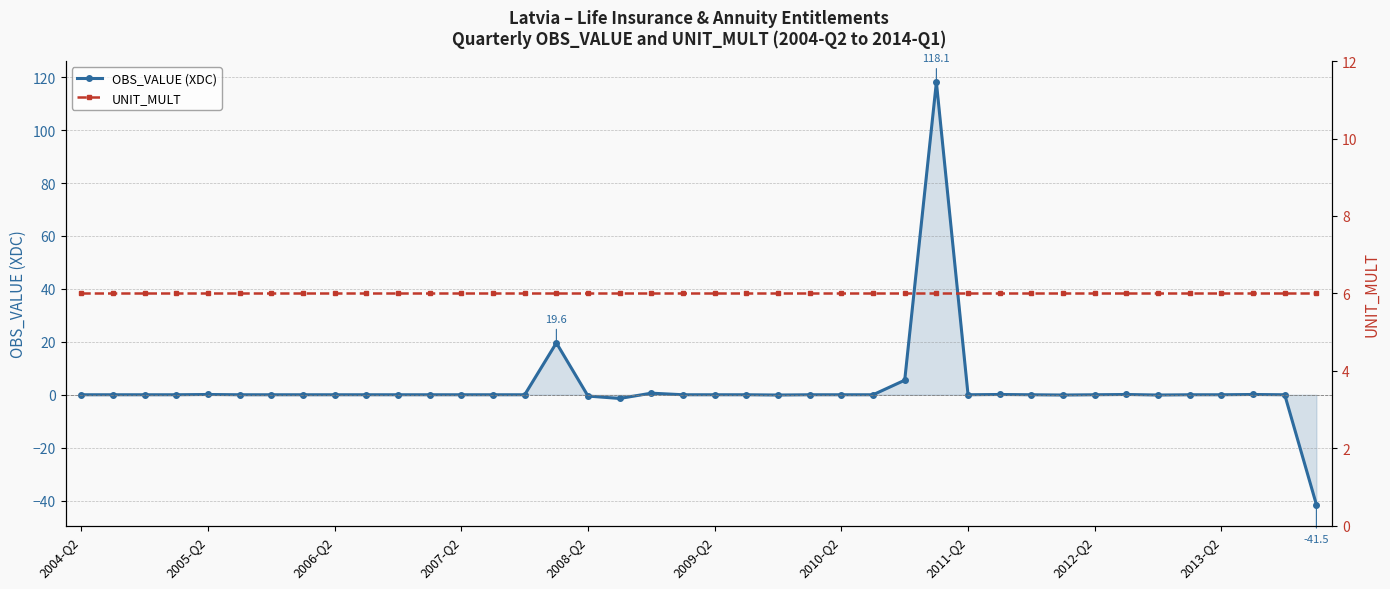

At 18, list the series in order from smallest to largest.

OBS_VALUE (XDC), UNIT_MULT